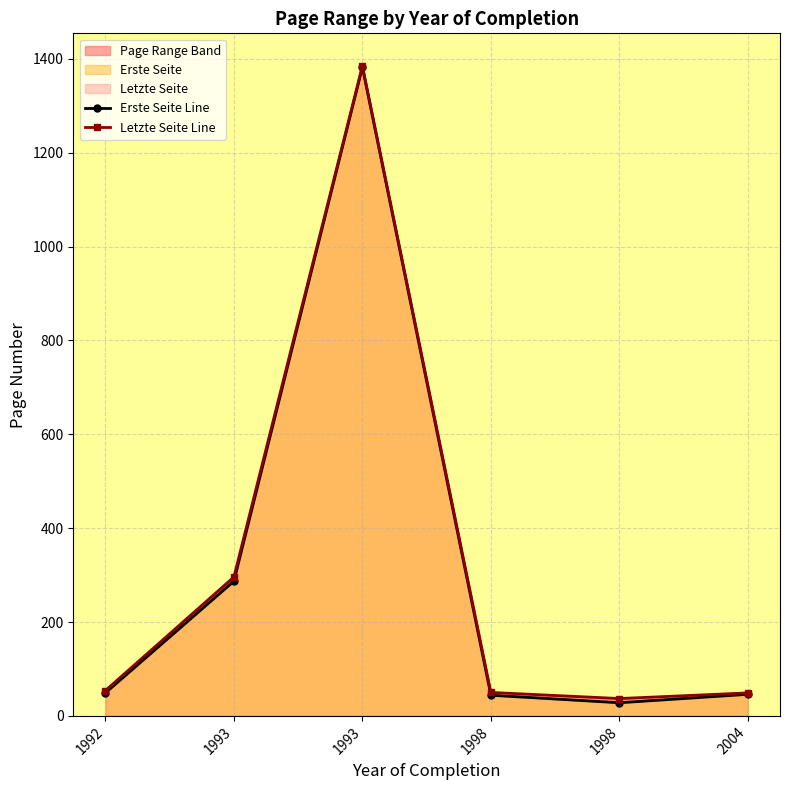

How many lines are shown in the chart?

2